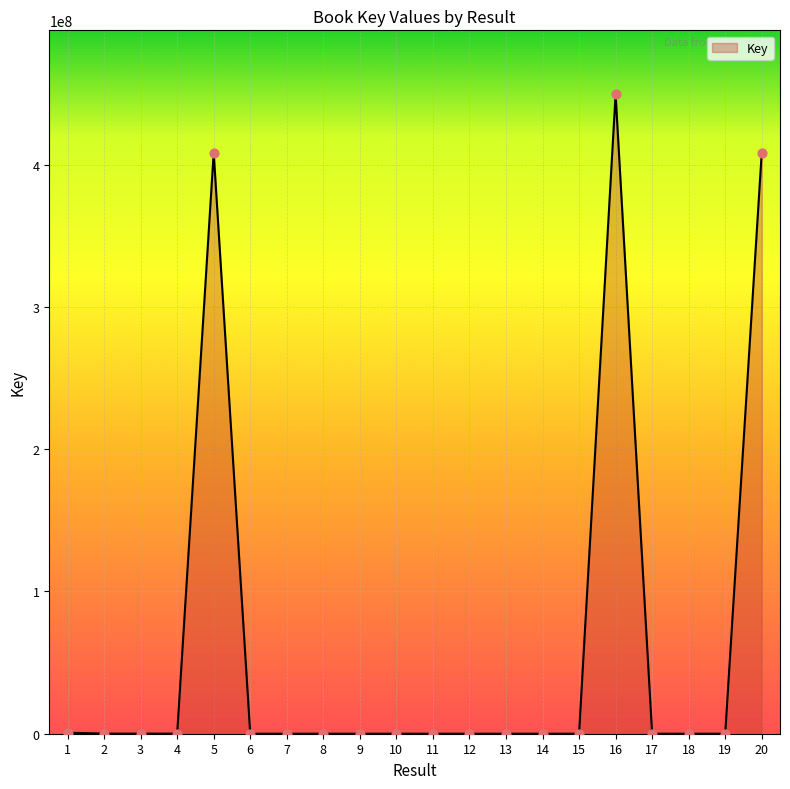

What is the ratio of the value at 6 to the value at 3?

0.1